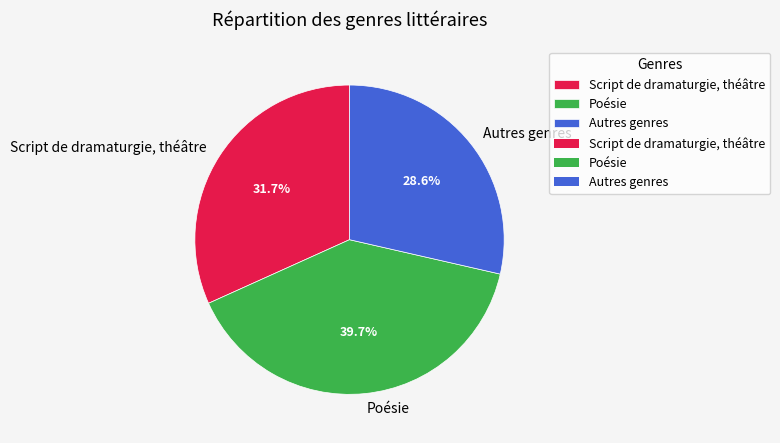

To the nearest percent, what is the combined percentage of Script de dramaturgie, théâtre and Autres genres?

60%